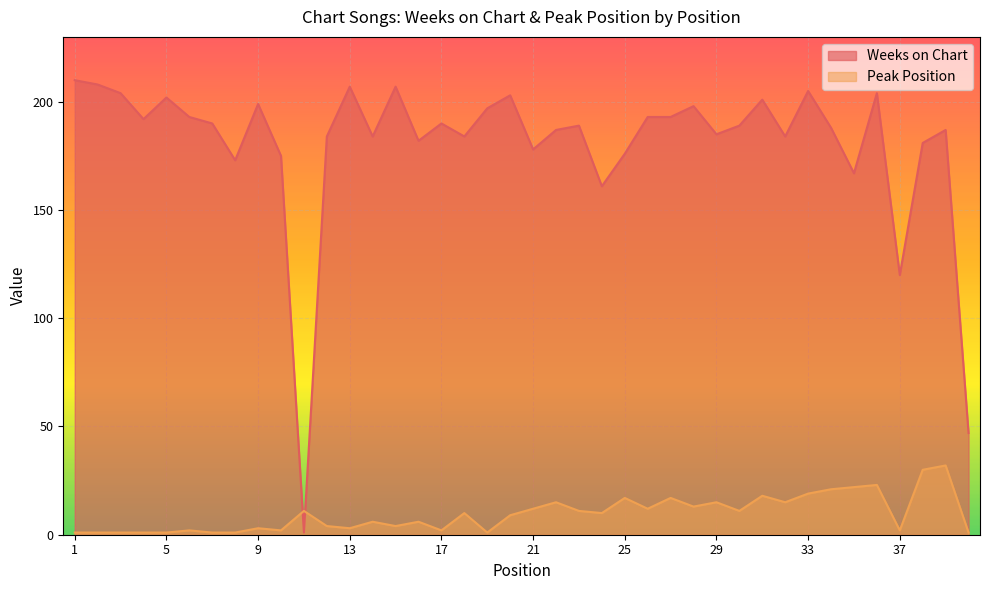

Which category has the lowest value across all series?

11